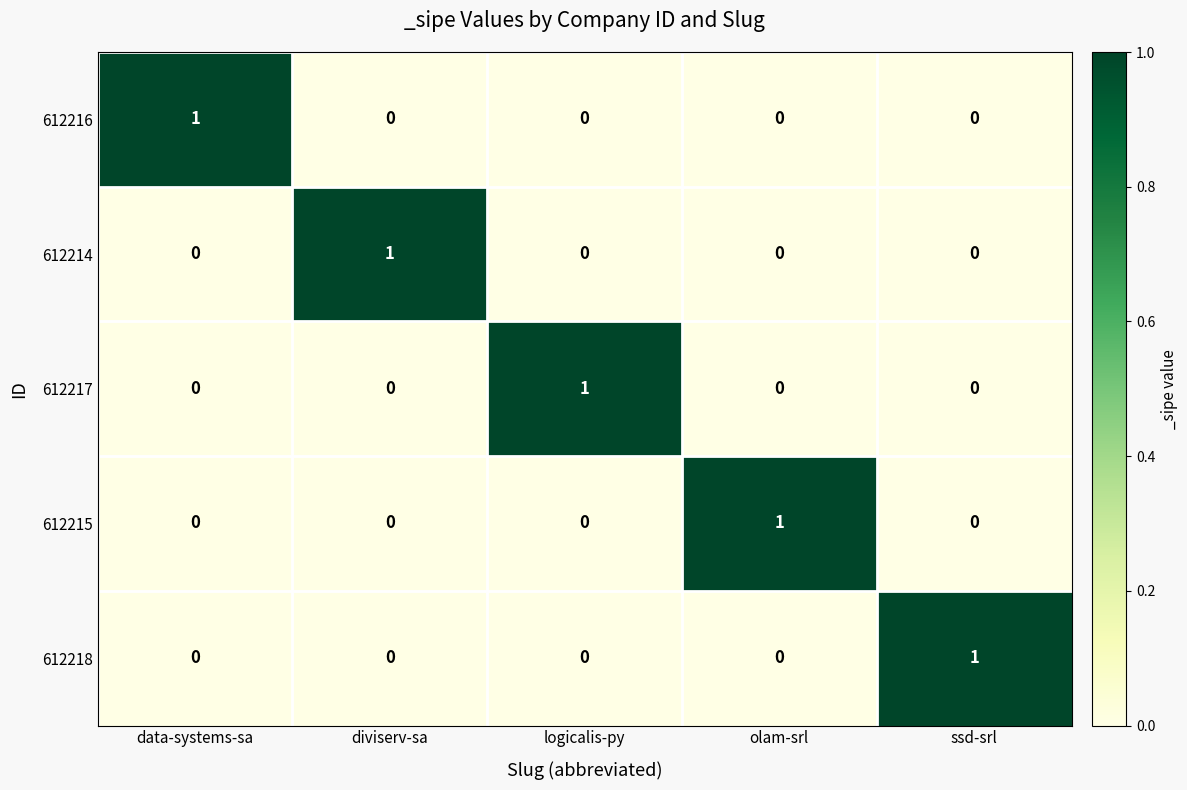

Count the 612218 values in the range 0 to 1.

5